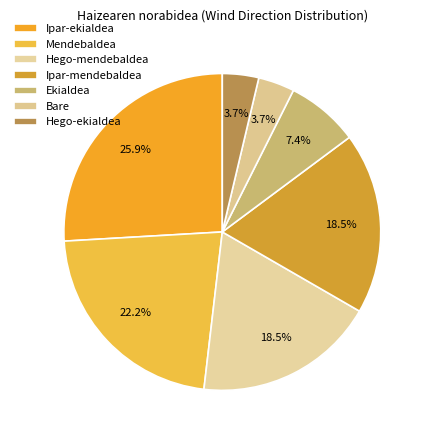

Count the number of slices in the pie.

7